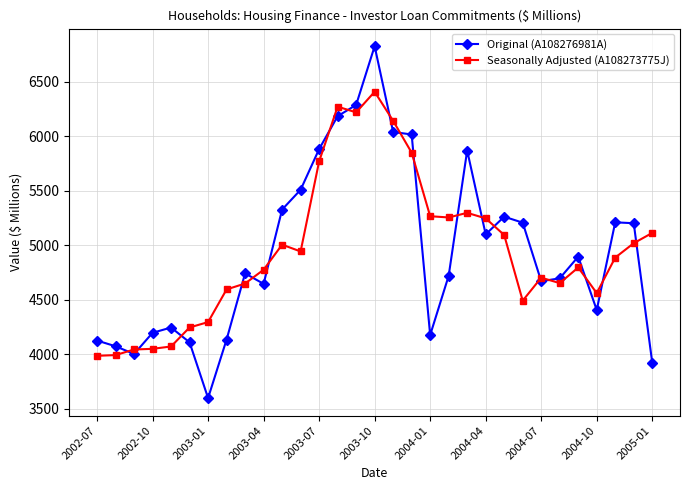

What is the difference between the maximum and second lowest values in the Seasonally Adjusted (A108273775J) series?

2414.5